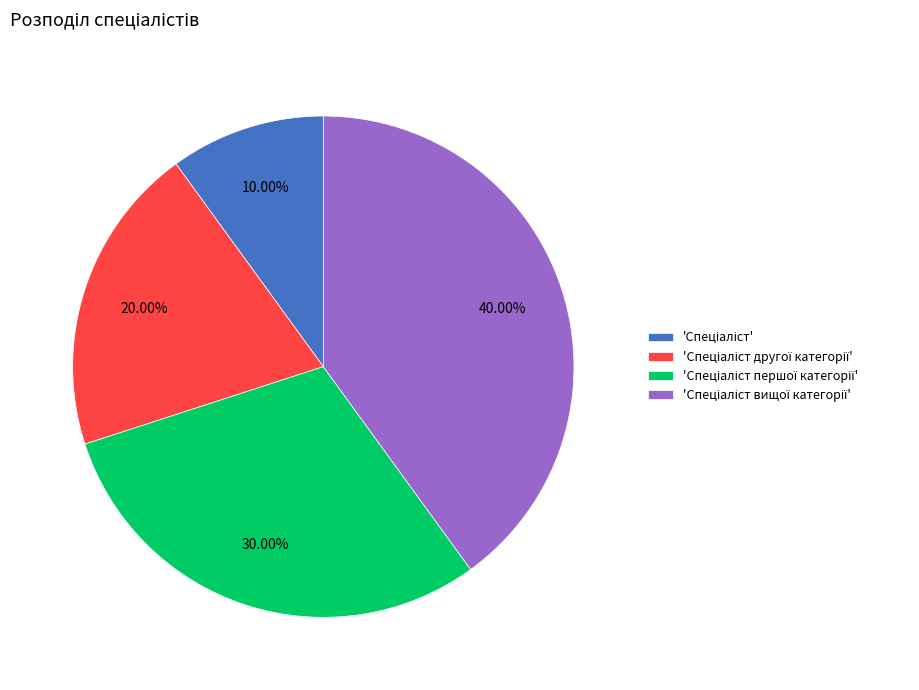

Is there a majority slice in this chart?

No